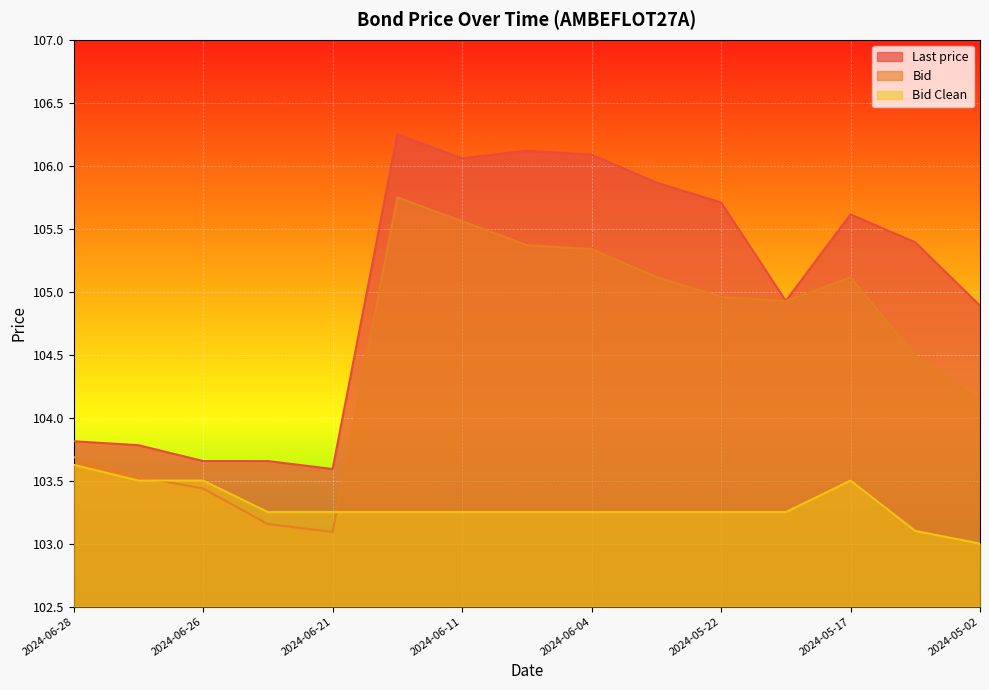

What is the highest value of the Bid Clean series?

103.6